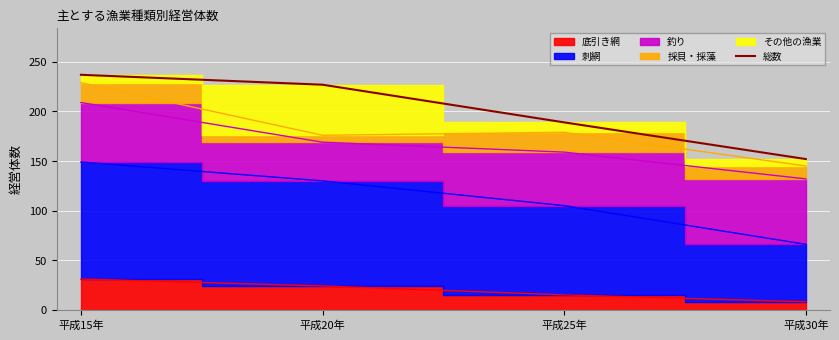

What is the label of the 2nd point from the right?

平成25年